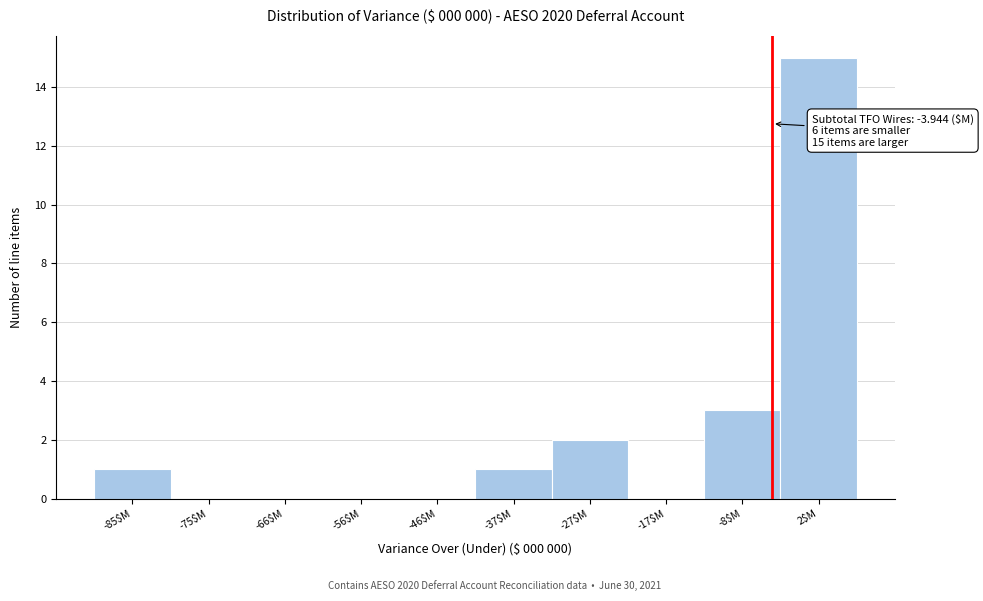

Which range on the x-axis has the tallest bar?

-3 to 7